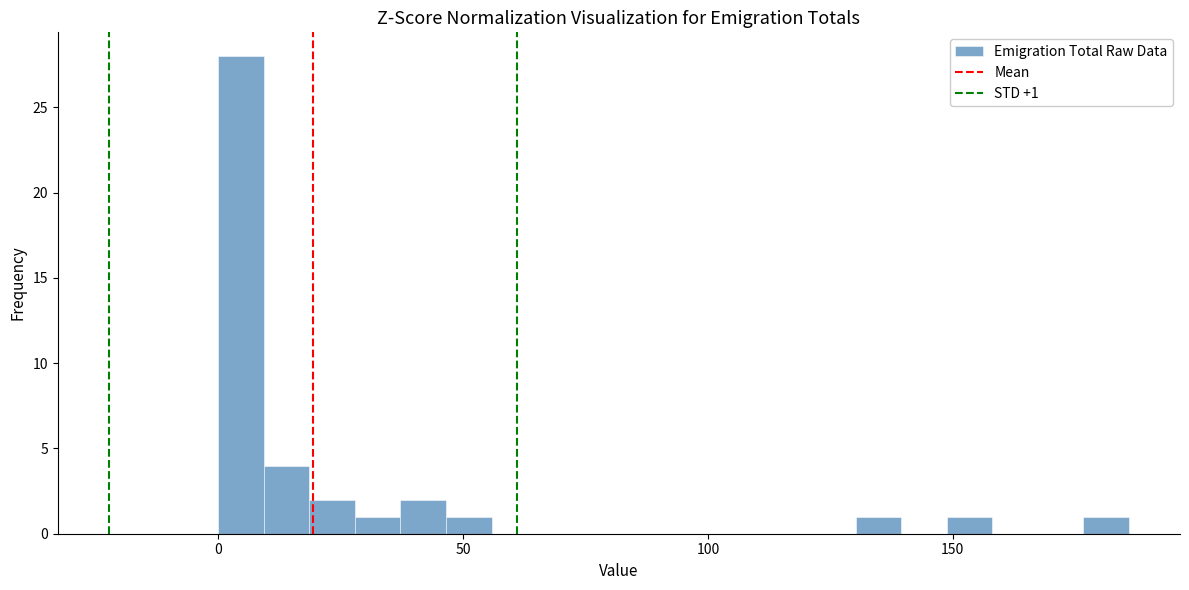

Around what value on the x-axis is the tallest bar? Give the approximate position of its centre, as read against the axis.

5